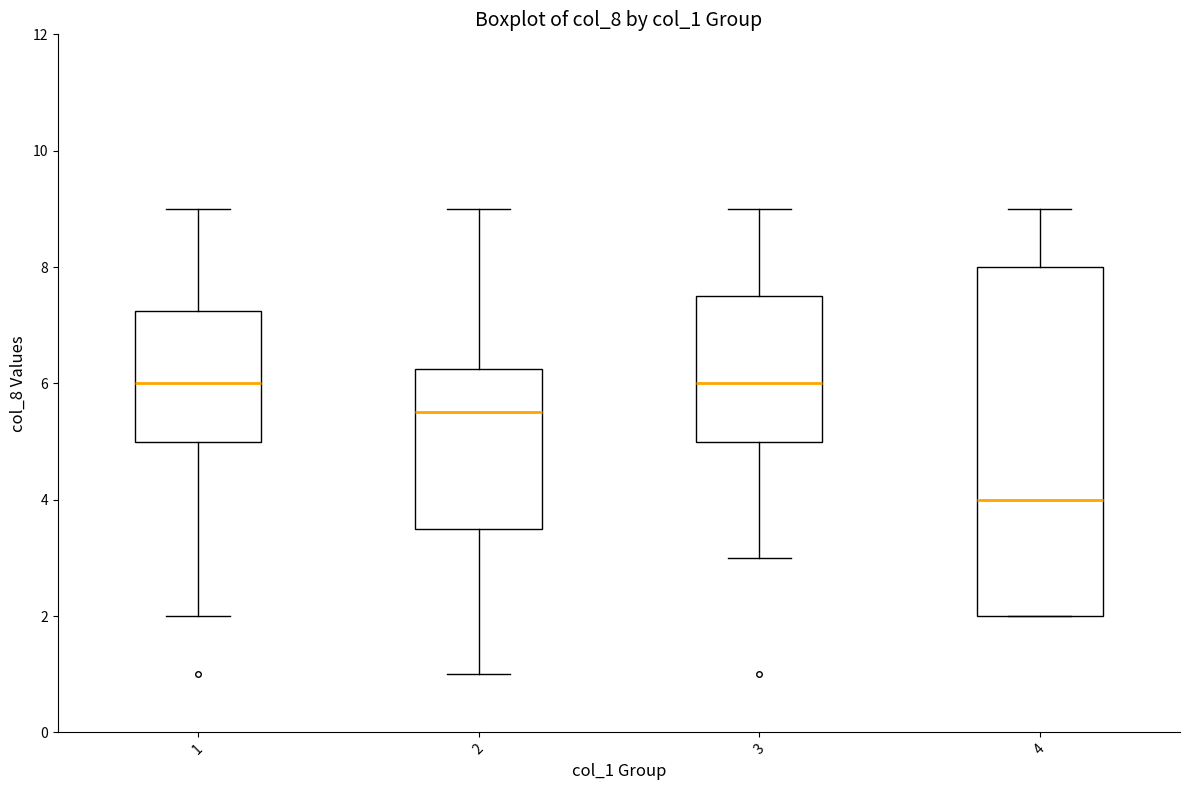

Reading left to right, transcribe this box plot: for each box, give where its median line is, the range the box spans, and where its two whiskers end, as read against the y-axis. The values are not printed on the chart, so give them approximately, as read against the axis.

1: median 6.0, box 5.0 to 7.2, whiskers 2.0 to 9.0
2: median 5.6, box 3.6 to 6.2, whiskers 1.0 to 9.0
3: median 6.0, box 5.0 to 7.6, whiskers 3.0 to 9.0
4: median 4.0, box 2.0 to 8.0, whiskers 2.0 to 9.0